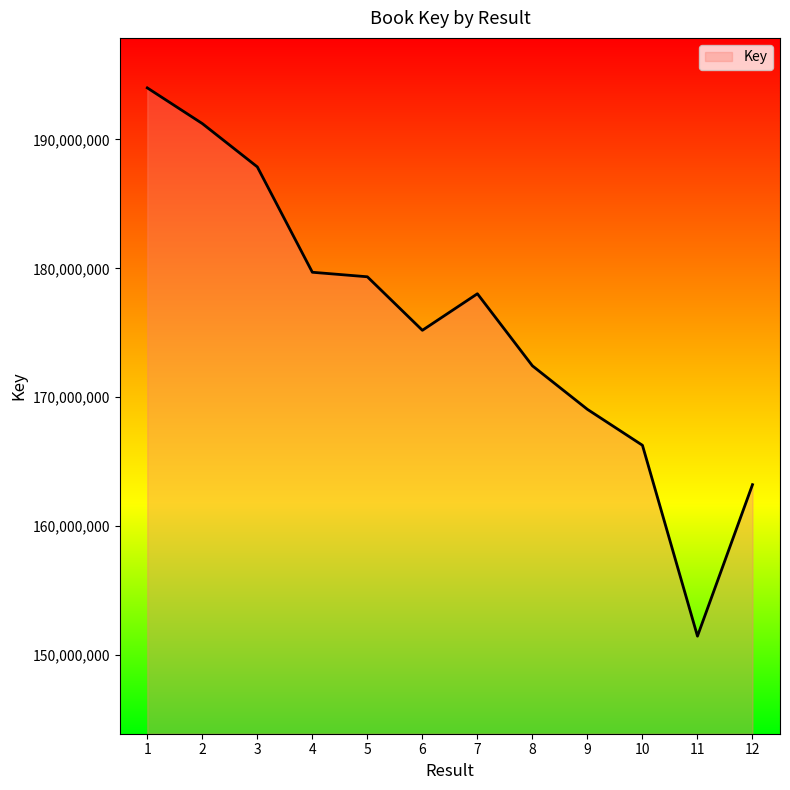

What is the sum of all values?

2107769217